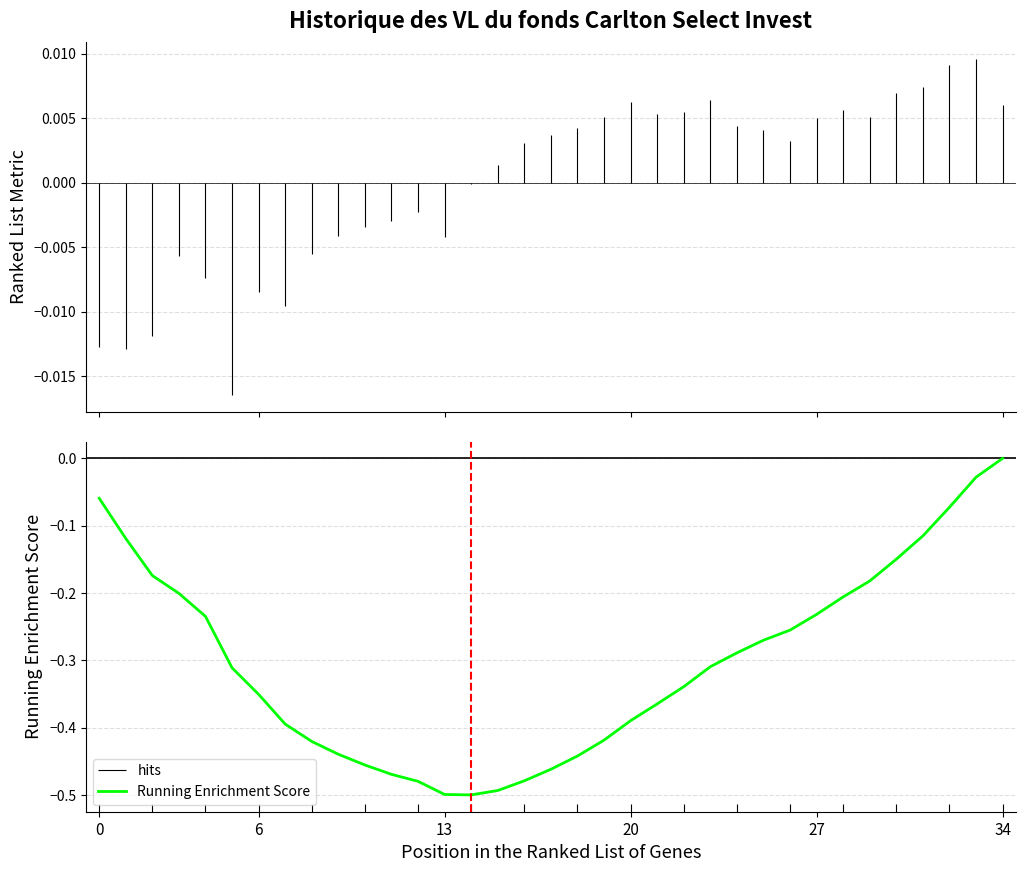

The value at 25 is -0.3. True or false?

True